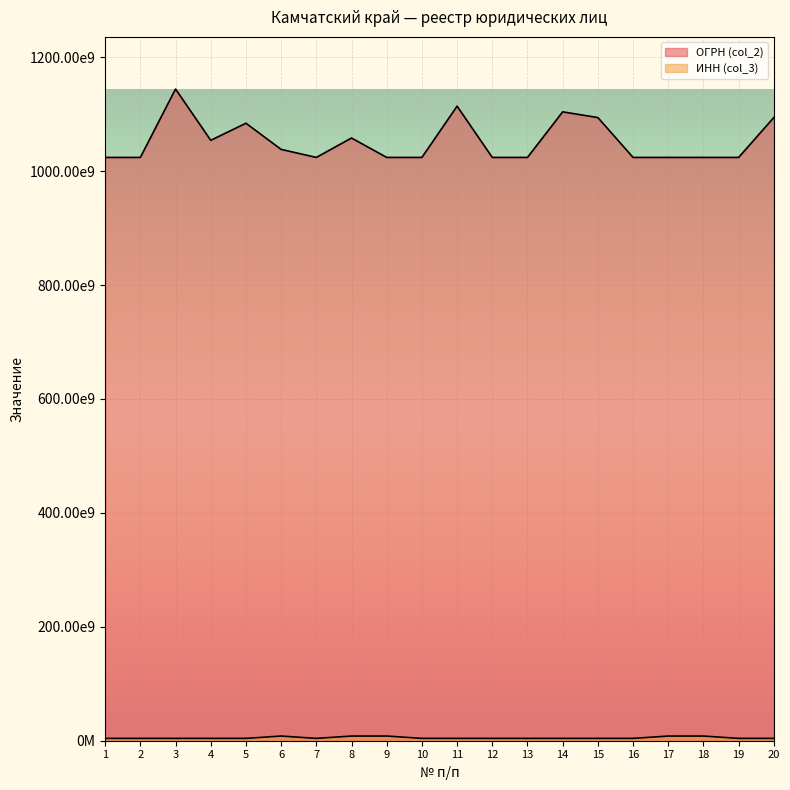

At which label does ОГРН (col_2) first exceed 1024101416338?

3